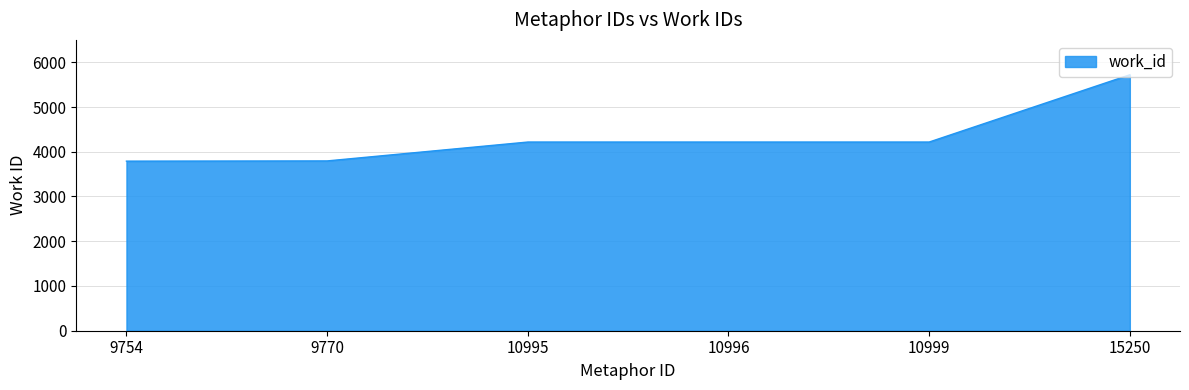

What value does the data have at 15250?

5720